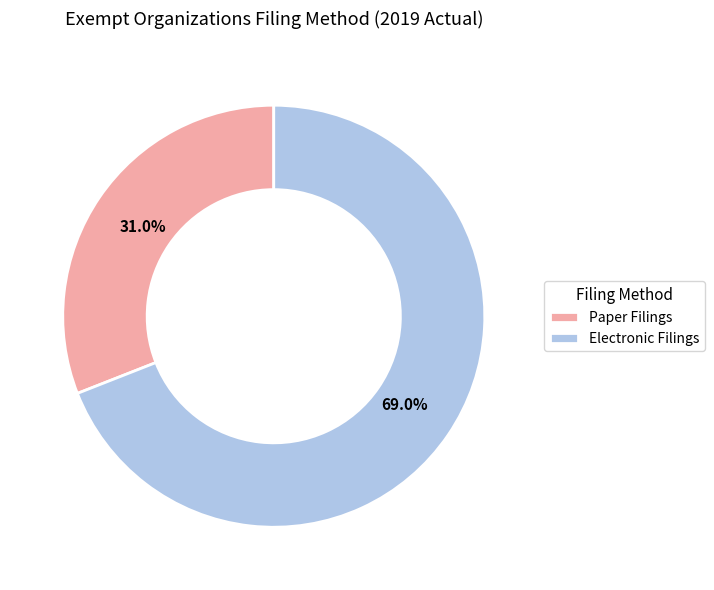

Between Paper Filings and Electronic Filings, which is larger?

Electronic Filings